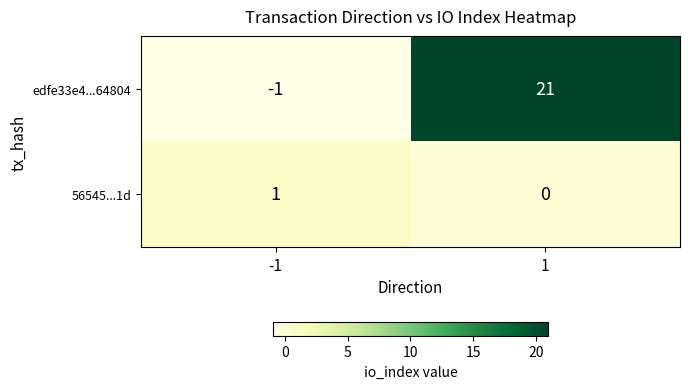

Which series has the largest total across all categories?

edfe33e4...64804